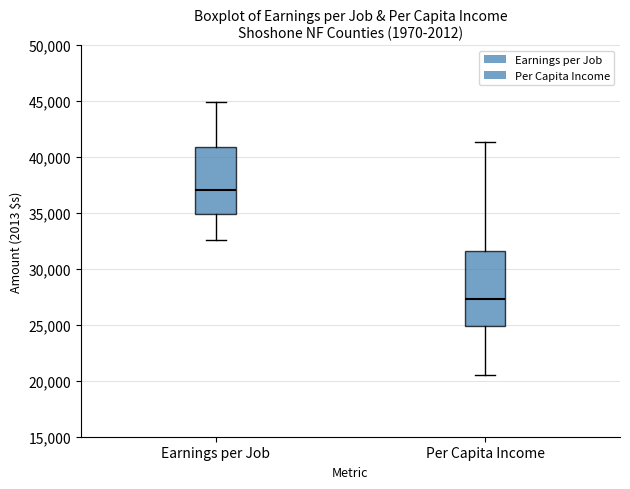

Which box is the tallest, from its lower edge to its upper edge?

Per Capita Income